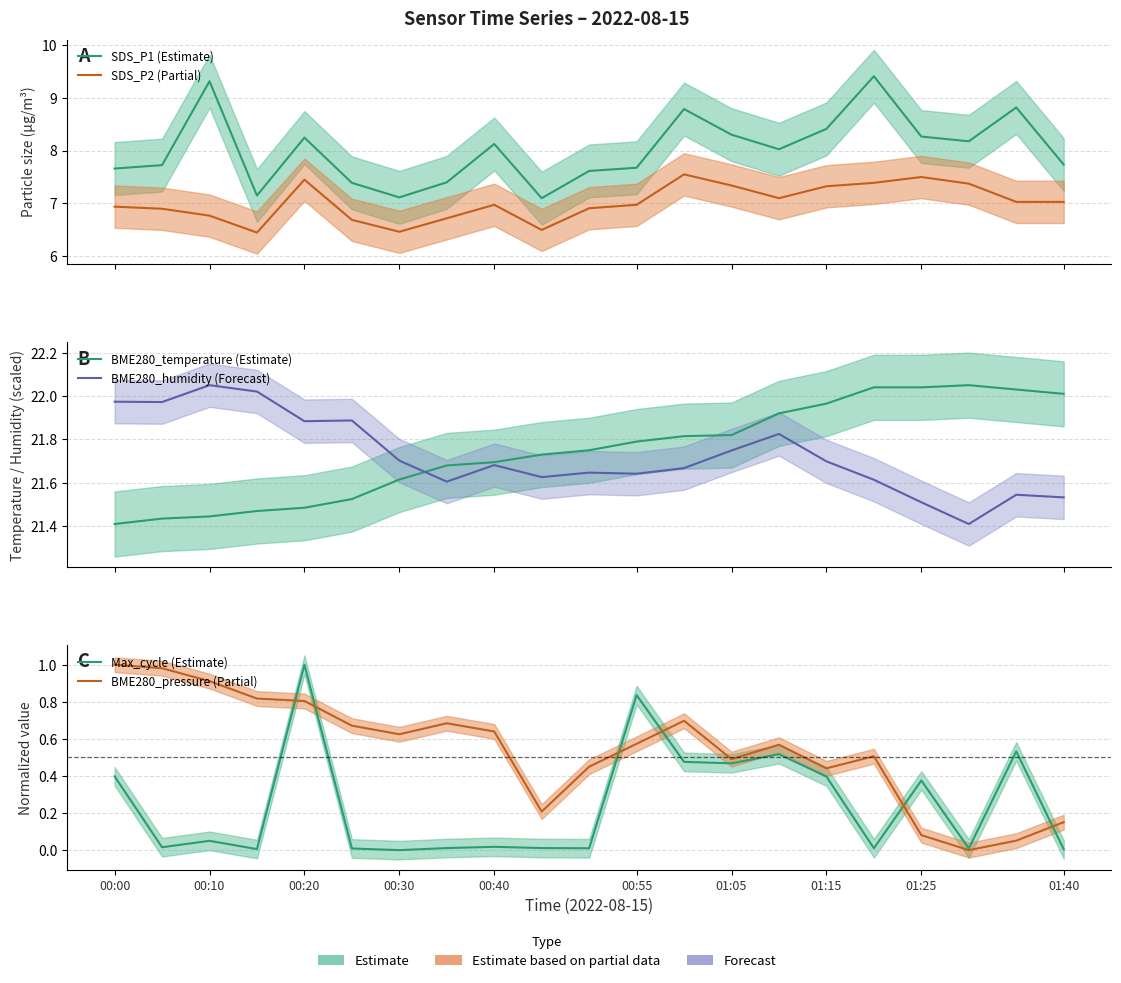

In Max_cycle (Estimate), how many points are lower than both neighbors (excluding endpoints)?

7